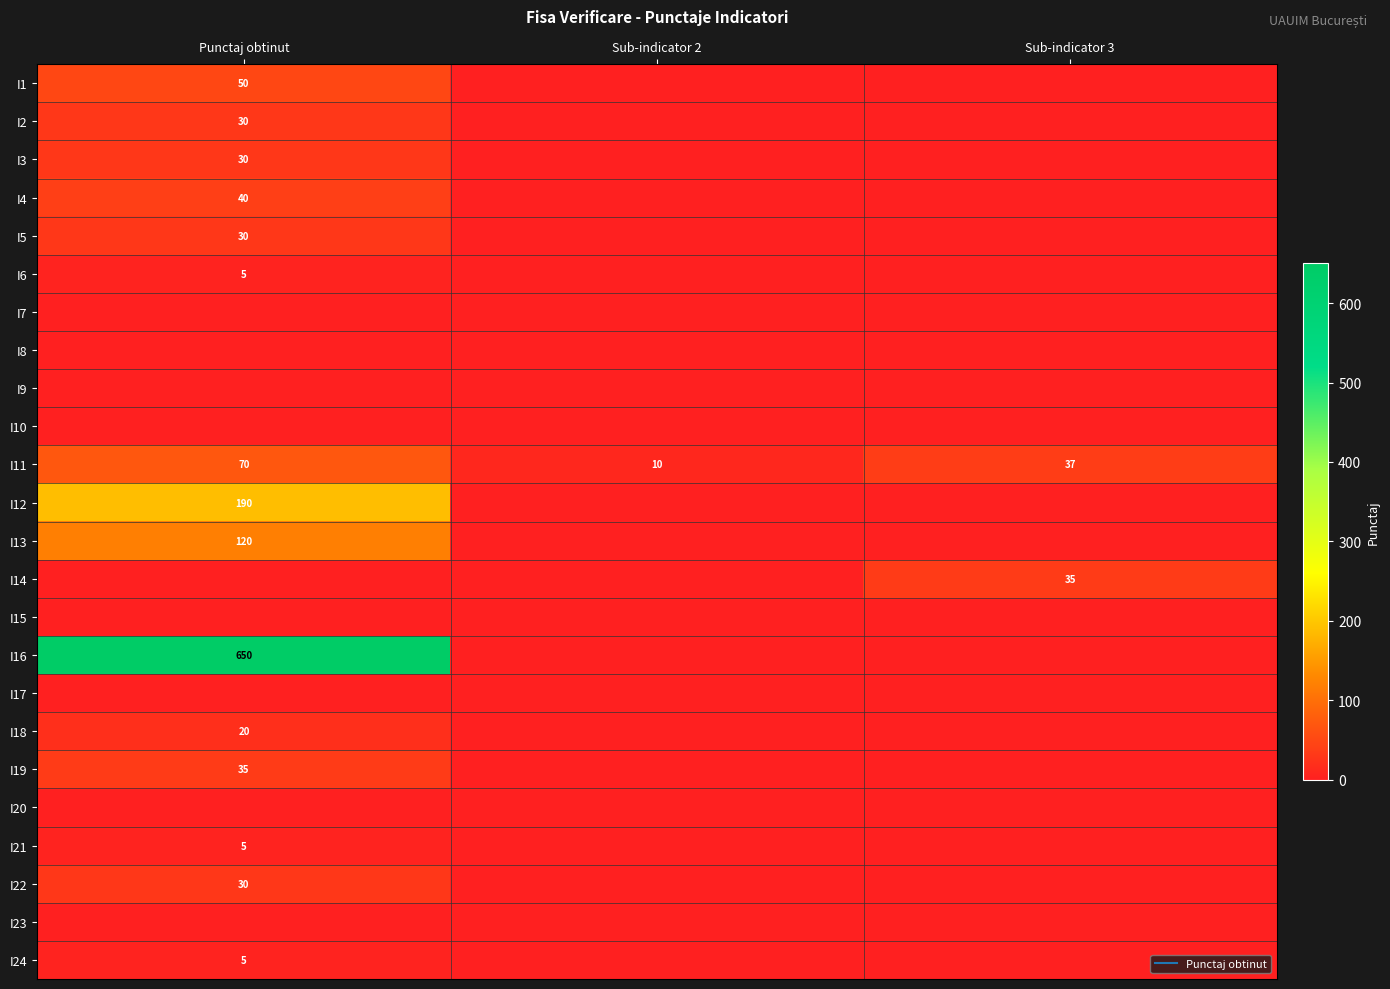

What is the spread (max minus min) of values at Sub-indicator 2?

10